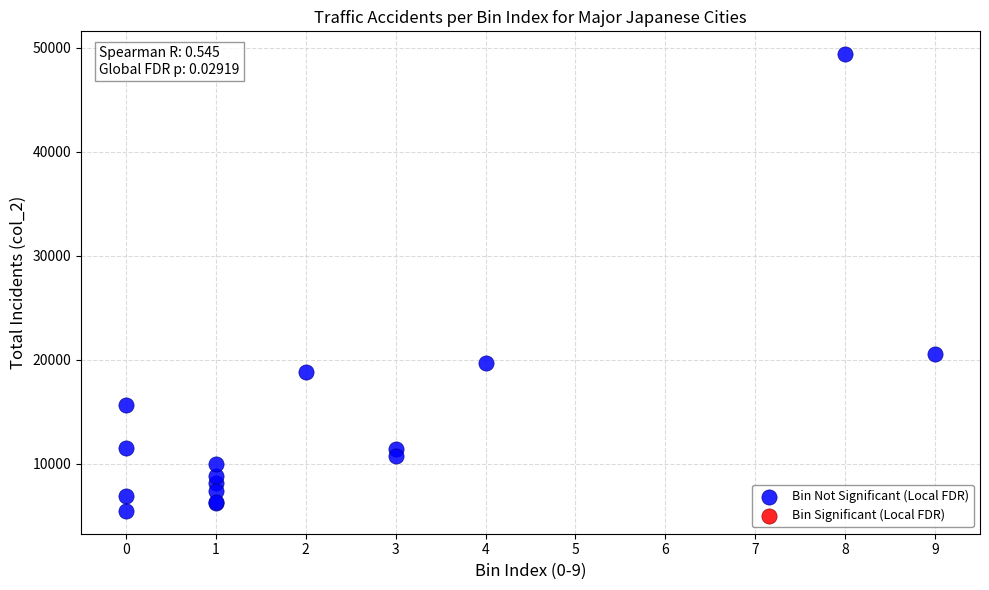

What Y value in the scatter plot is closest to 27411?

20557